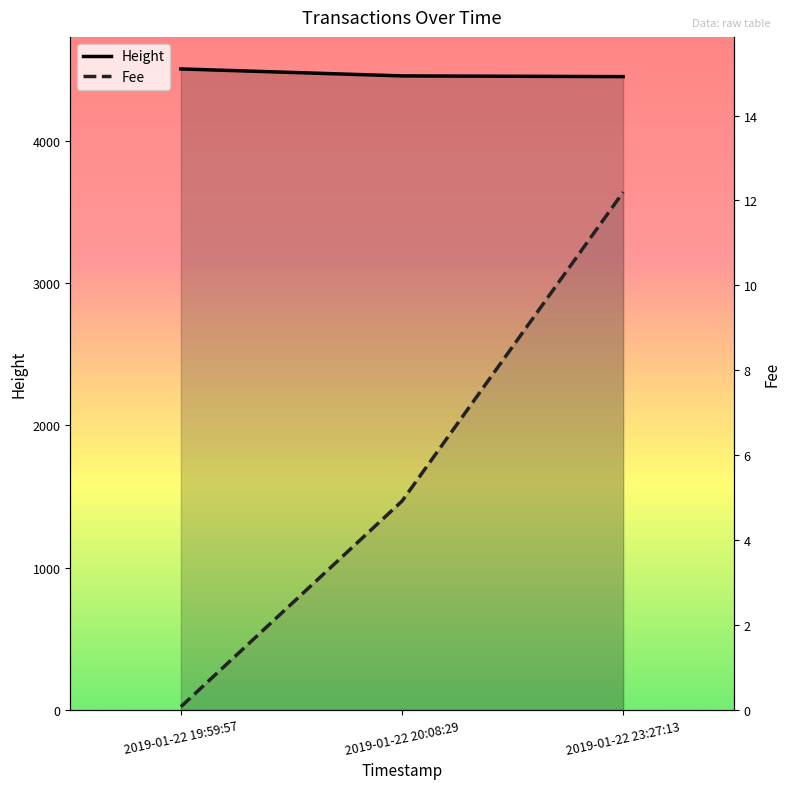

At which label does Height reach its peak?

2019-01-22 19:59:57